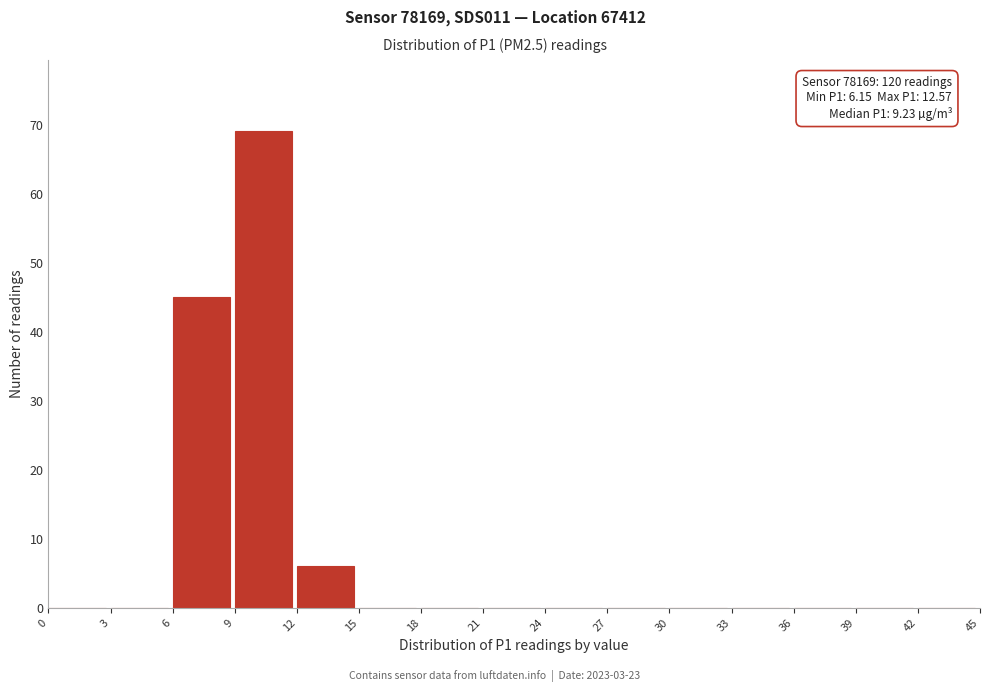

Which range on the x-axis has the tallest bar?

9 to 12